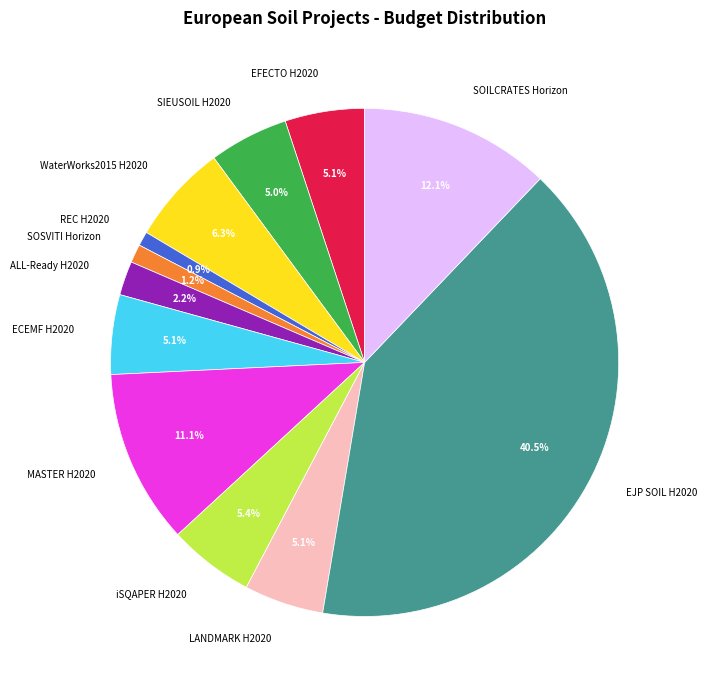

To the nearest percent, what is the difference between the WaterWorks2015 H2020 and SOSVITI Horizon slice percentages?

5%